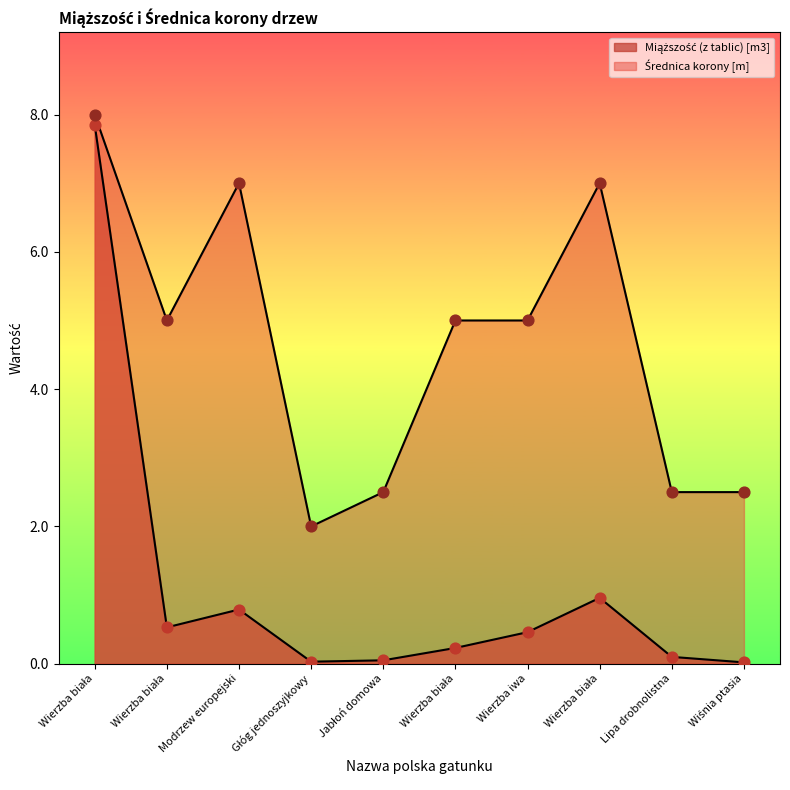

Is the value of Średnica korony [m] at Wierzba biała greater than the value of Miąższość (z tablic) [m3] at Wierzba biała?

Yes